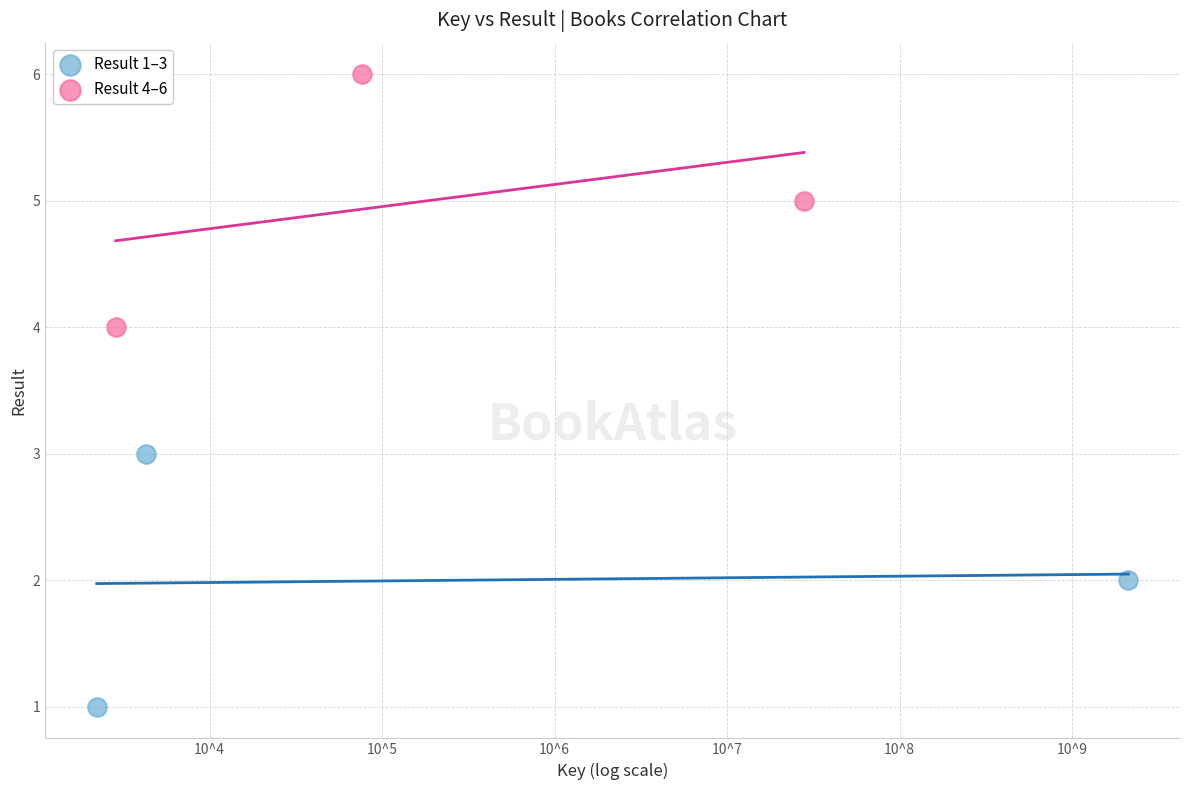

Which series reaches the maximum Y coordinate?

Result 4–6